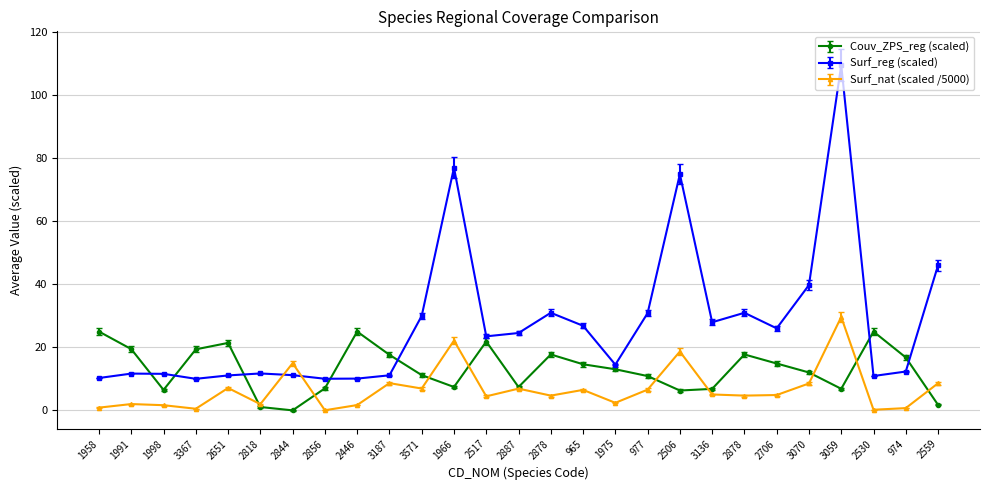

At which category is the sum across all series the highest?

3059